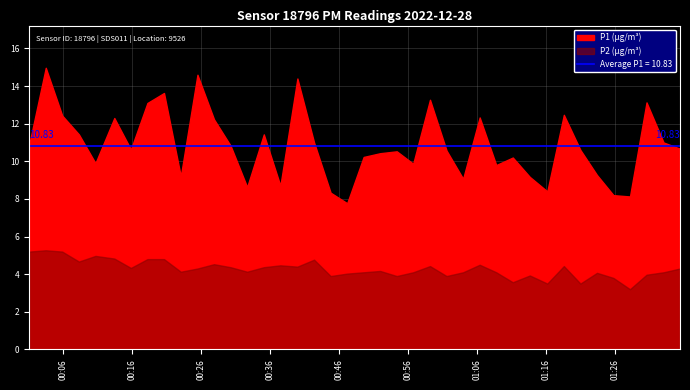

The P2 series shows 1.4 at 7. True or false?

False